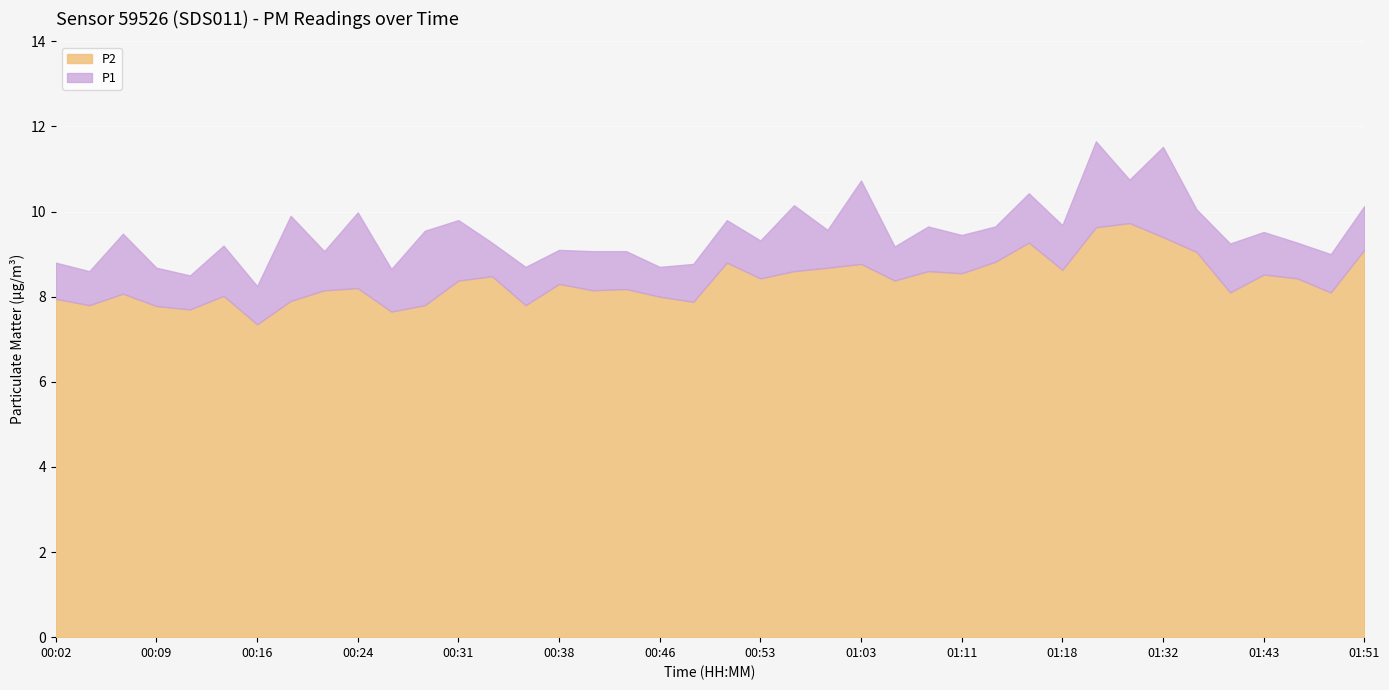

Where is the first local minimum for P1?

00:04